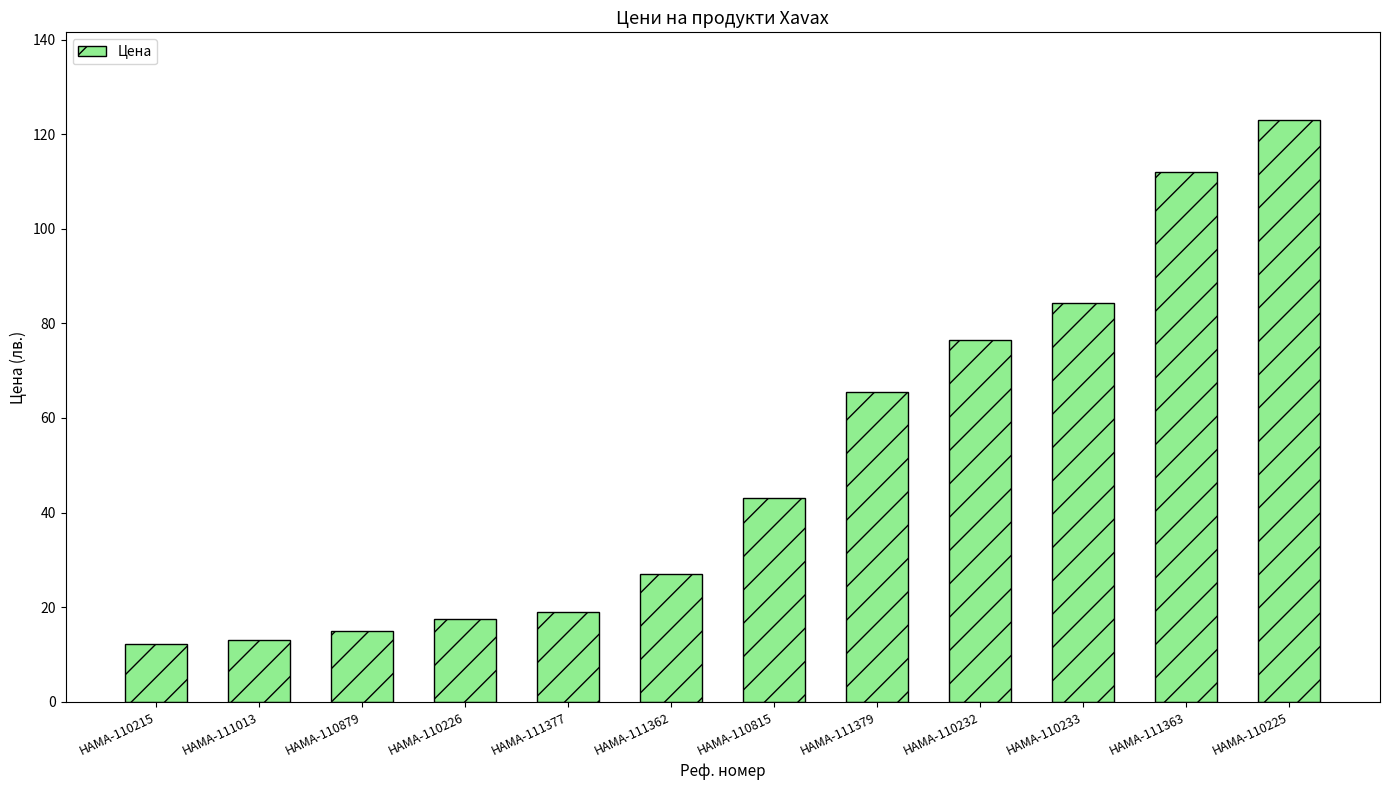

What is the difference between the maximum and minimum values?

110.8